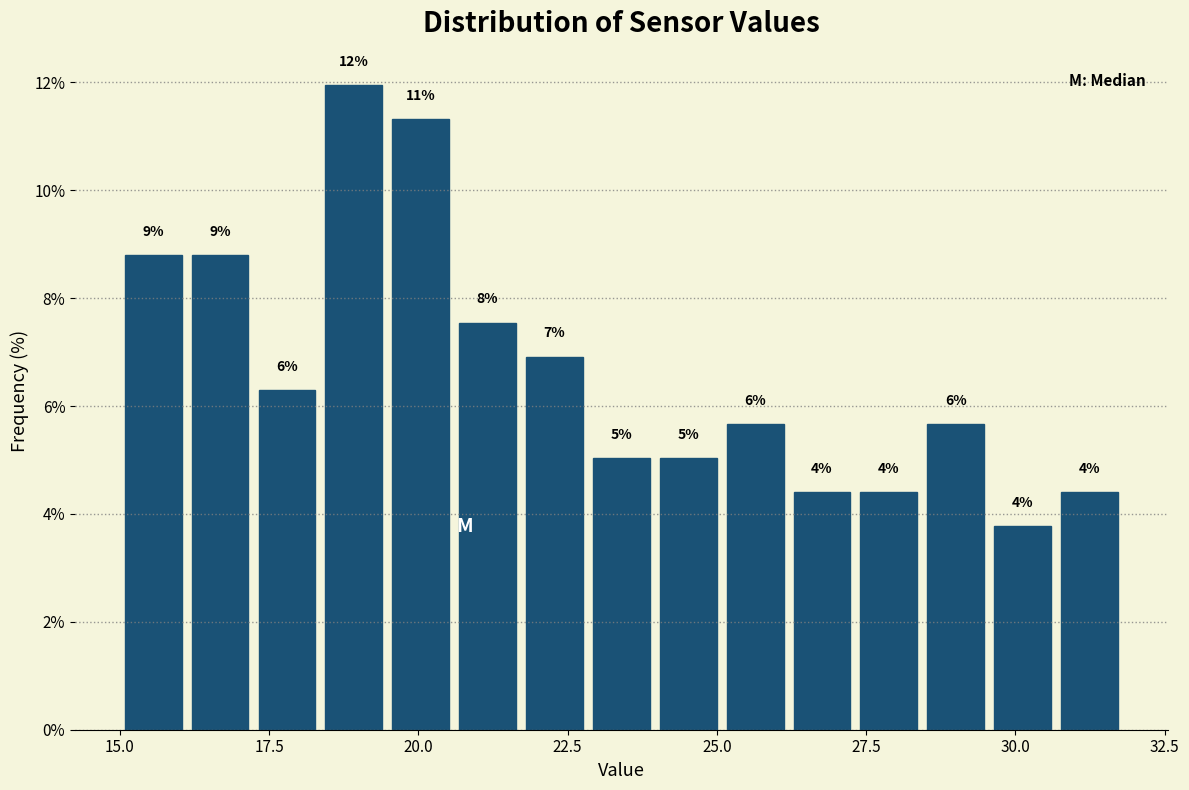

Read against the x-axis, roughly where is the centre of the tallest bar?

19.0